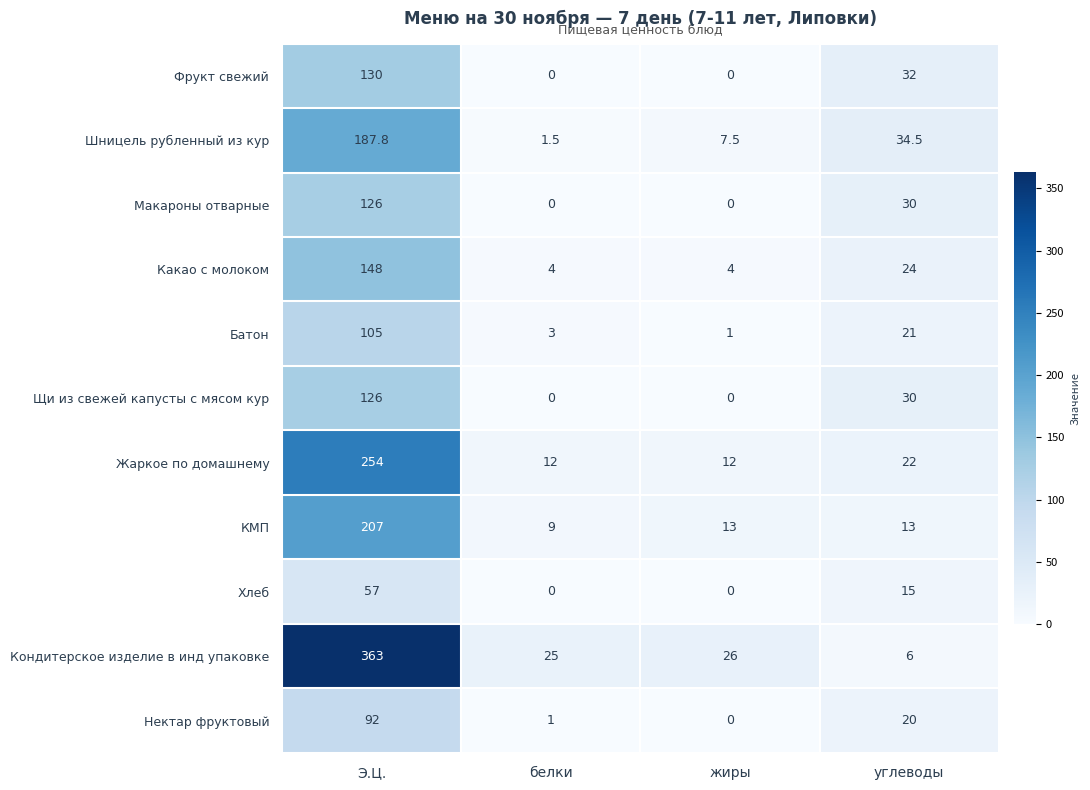

What is the sum of the Жаркое по домашнему values at углеводы and жиры?

34.0